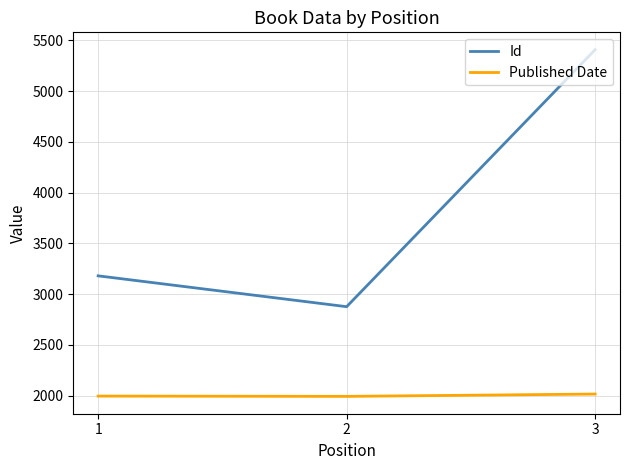

At how many categories does at least one series exceed 4462?

1